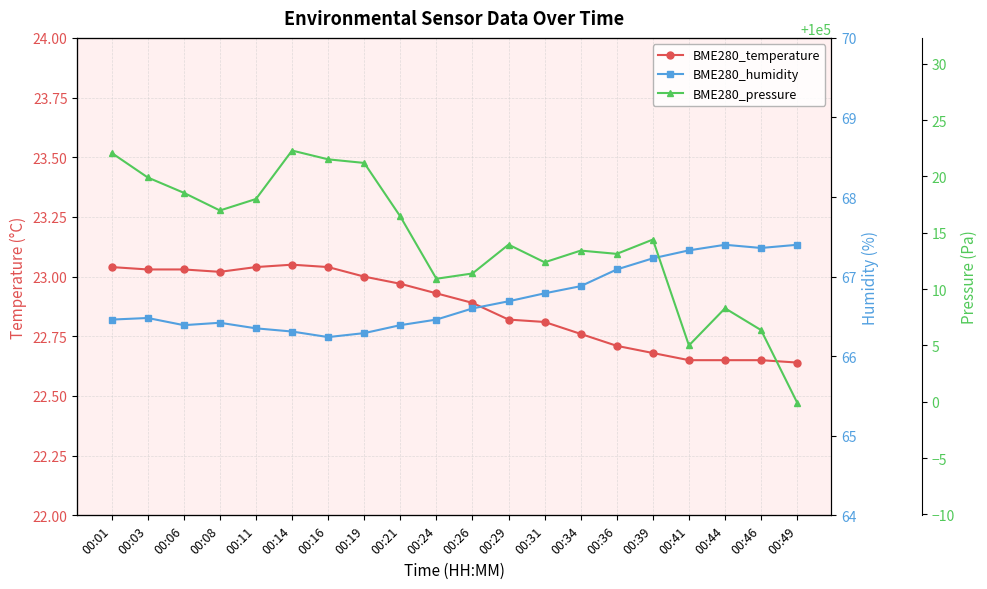

At which category does BME280_temperature reach its first local valley?

00:08